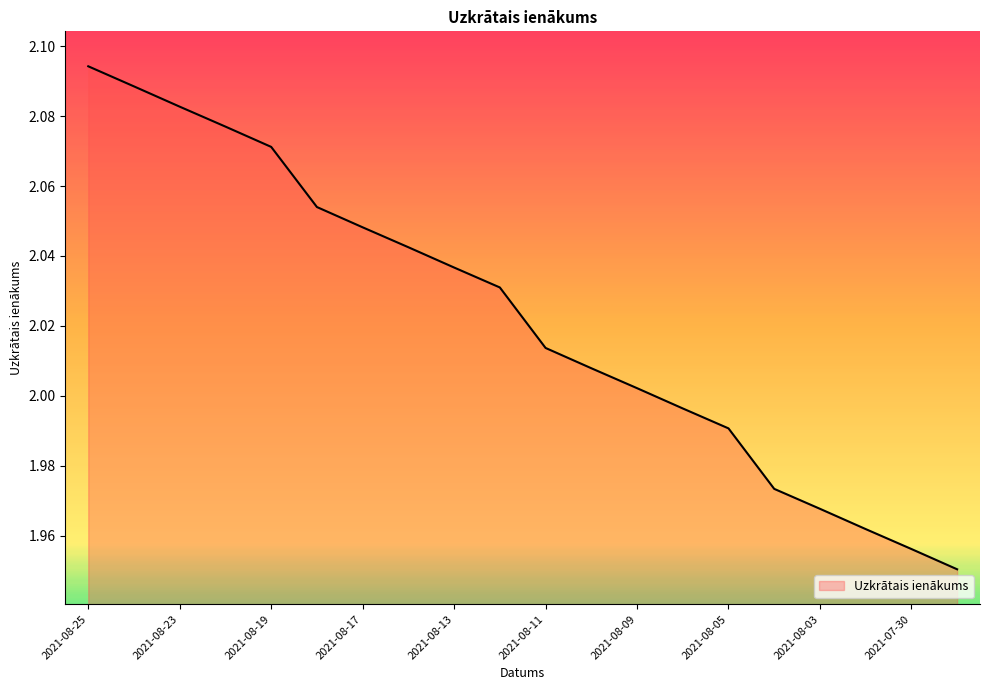

Reading left to right, what are all the values shown in this chart?

2.1	2.1	2.1	2.1	2.1	2.1	2.0	2.0	2.0	2.0	2.0	2.0	2.0	2.0	2.0	2.0	2.0	2.0	2.0	2.0